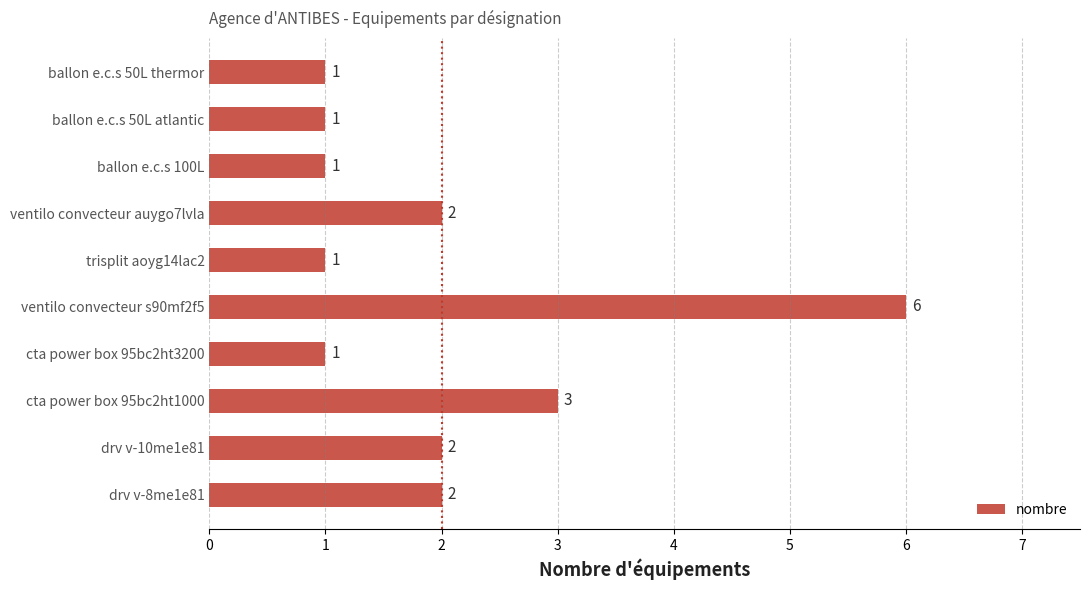

Does the chart contain stacked bars?

No